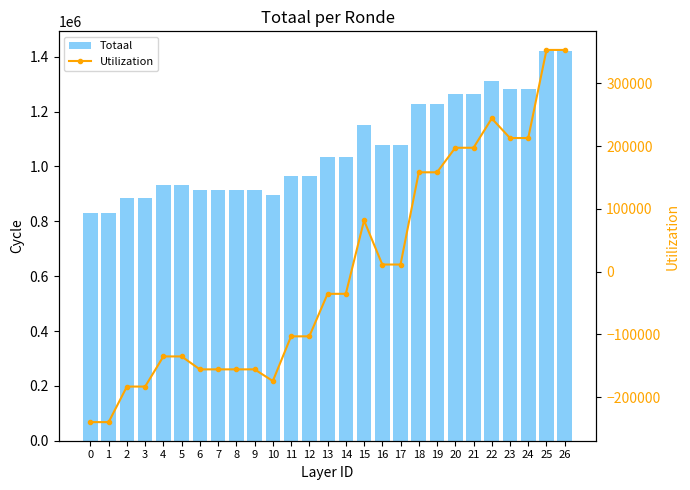

What are all the series names shown in the legend?

Totaal, Utilization